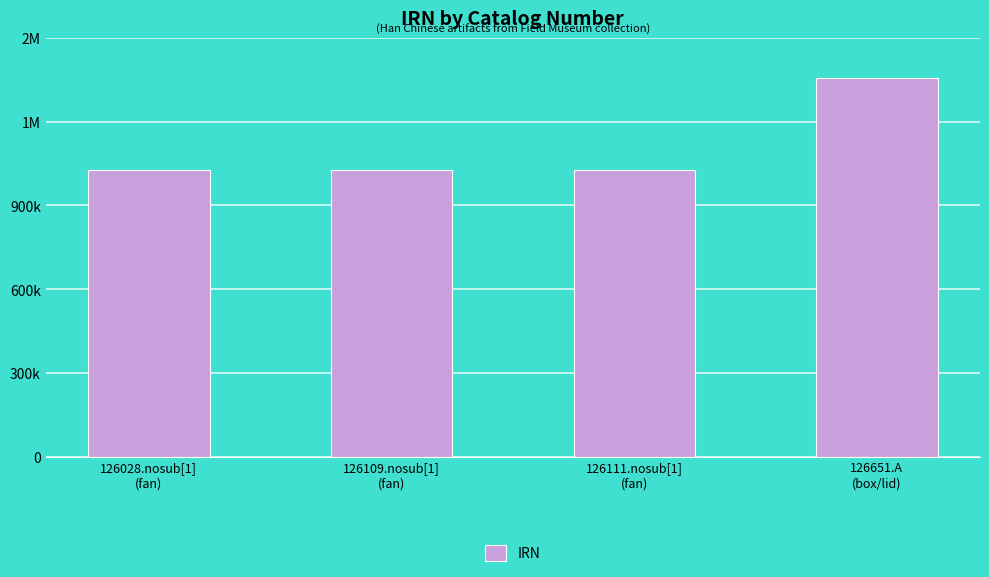

True or false: the data shows 444900 at 126111.nosub[1]
(fan).

False